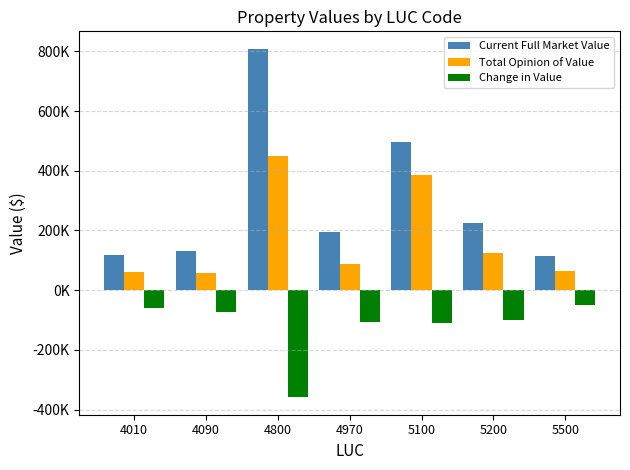

Which series has the largest total across all categories?

Current Full Market Value